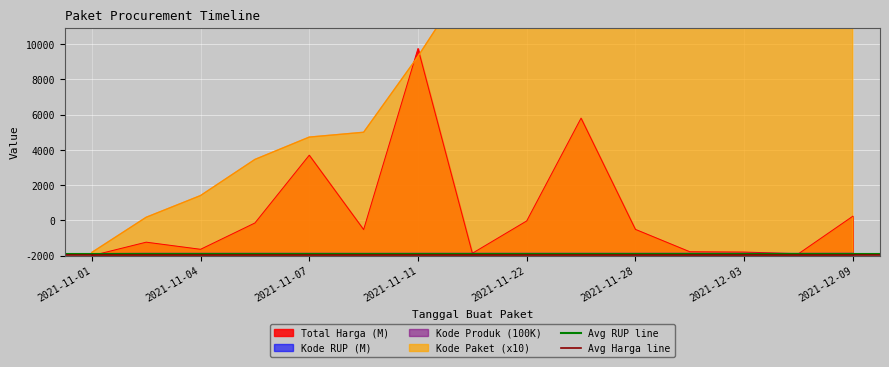

The Avg RUP line series shows 19 at 2021-11-04. True or false?

False